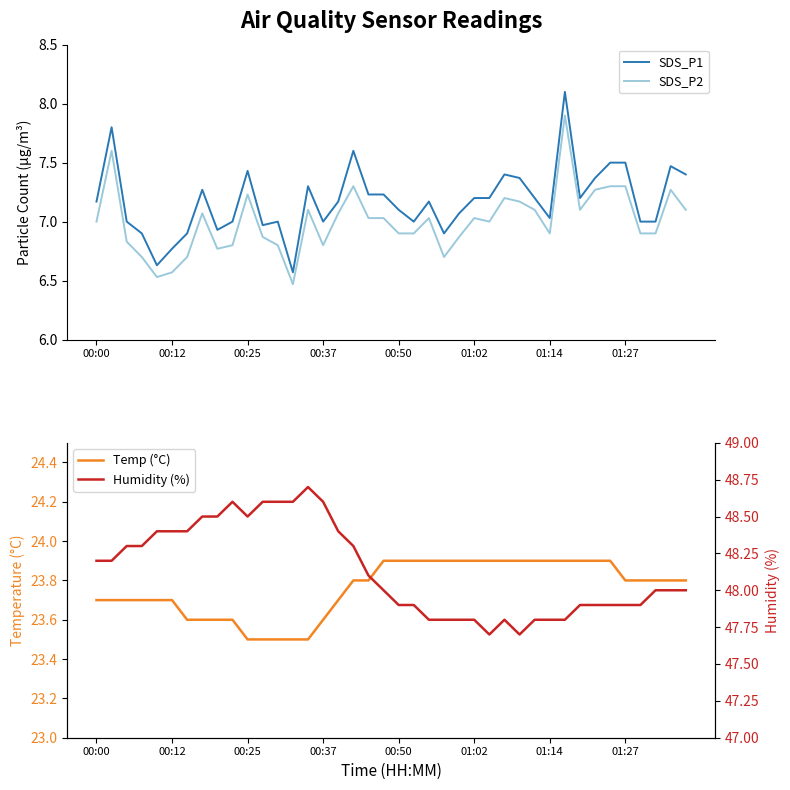

Reading left to right, transcribe all the data shown in this chart.

SDS_P1: 7.2	7.8	7.0	6.9	6.6	6.8	6.9	7.3	6.9	7.0	7.4	7.0	7.0	6.6	7.3	7.0	7.2	7.6	7.2	7.2	7.1	7.0	7.2	6.9	7.1	7.2	7.2	7.4	7.4	7.2	7.0	8.1	7.2	7.4	7.5	7.5	7.0	7.0	7.5	7.4
SDS_P2: 7.0	7.6	6.8	6.7	6.5	6.6	6.7	7.1	6.8	6.8	7.2	6.9	6.8	6.5	7.1	6.8	7.1	7.3	7.0	7.0	6.9	6.9	7.0	6.7	6.9	7.0	7.0	7.2	7.2	7.1	6.9	7.9	7.1	7.3	7.3	7.3	6.9	6.9	7.3	7.1
Temp (°C): 23.7	23.7	23.7	23.7	23.7	23.7	23.6	23.6	23.6	23.6	23.5	23.5	23.5	23.5	23.5	23.6	23.7	23.8	23.8	23.9	23.9	23.9	23.9	23.9	23.9	23.9	23.9	23.9	23.9	23.9	23.9	23.9	23.9	23.9	23.9	23.8	23.8	23.8	23.8	23.8
Humidity (%): 48.2	48.2	48.3	48.3	48.4	48.4	48.4	48.5	48.5	48.6	48.5	48.6	48.6	48.6	48.7	48.6	48.4	48.3	48.1	48.0	47.9	47.9	47.8	47.8	47.8	47.8	47.7	47.8	47.7	47.8	47.8	47.8	47.9	47.9	47.9	47.9	47.9	48.0	48.0	48.0